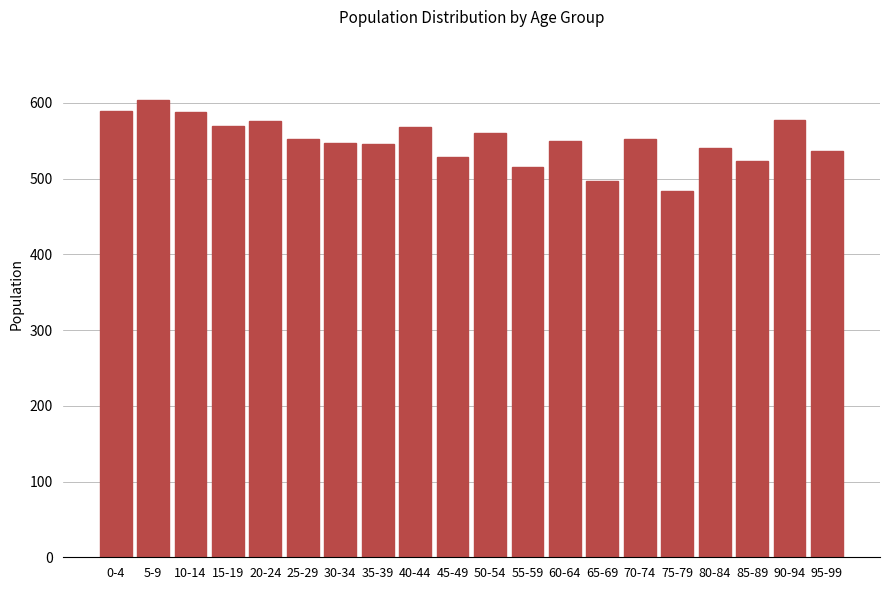

The value at 0-4 is 965. True or false?

False